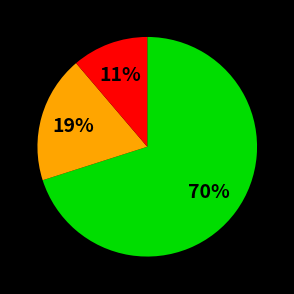

How many slices are in this pie chart?

3